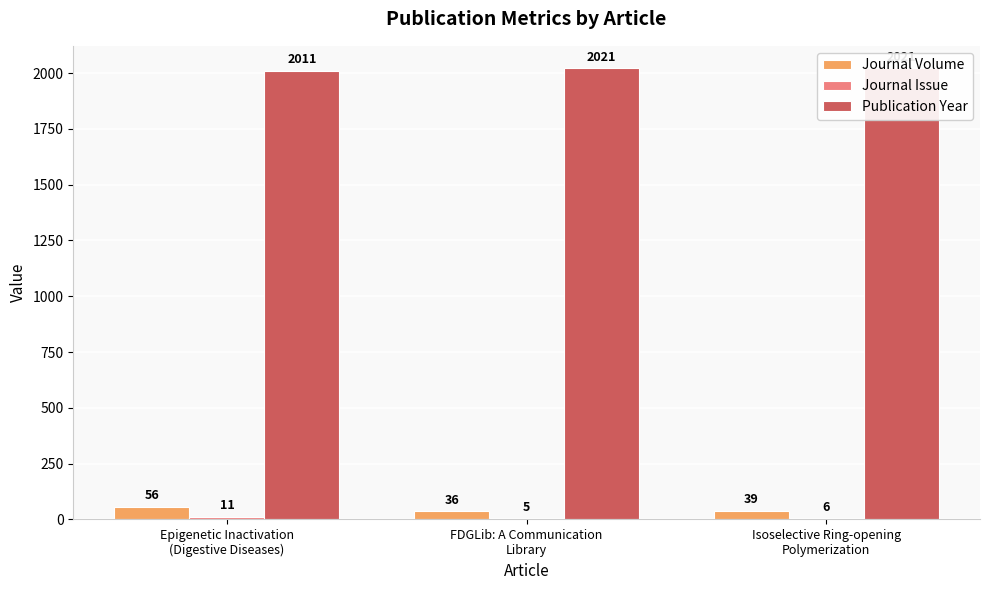

At which label is Journal Volume closest to 46?

Isoselective Ring-opening
Polymerization